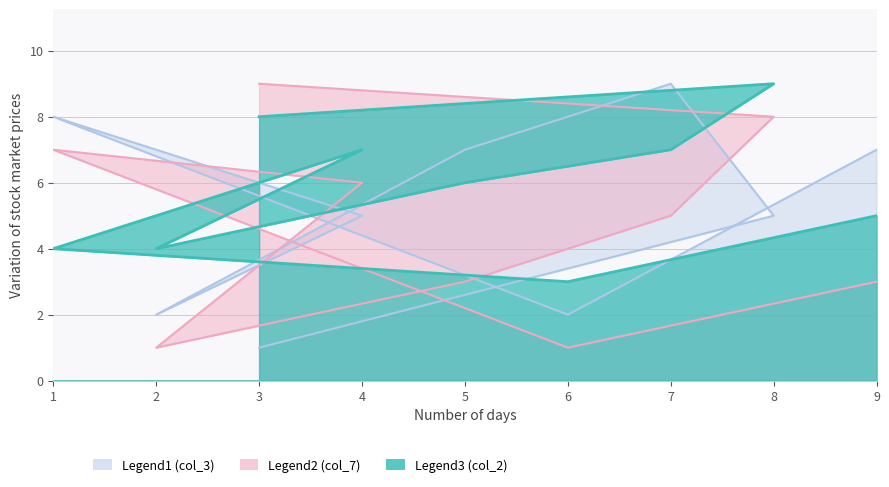

Read the col_3 value at 7.

9